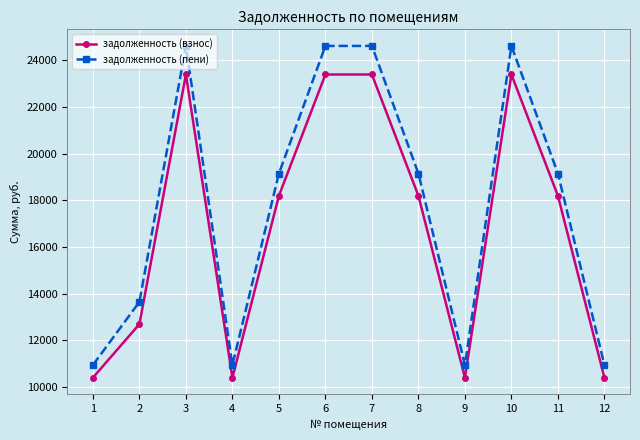

At 10, list the series in order from smallest to largest.

задолженность (взнос), задолженность (пени)